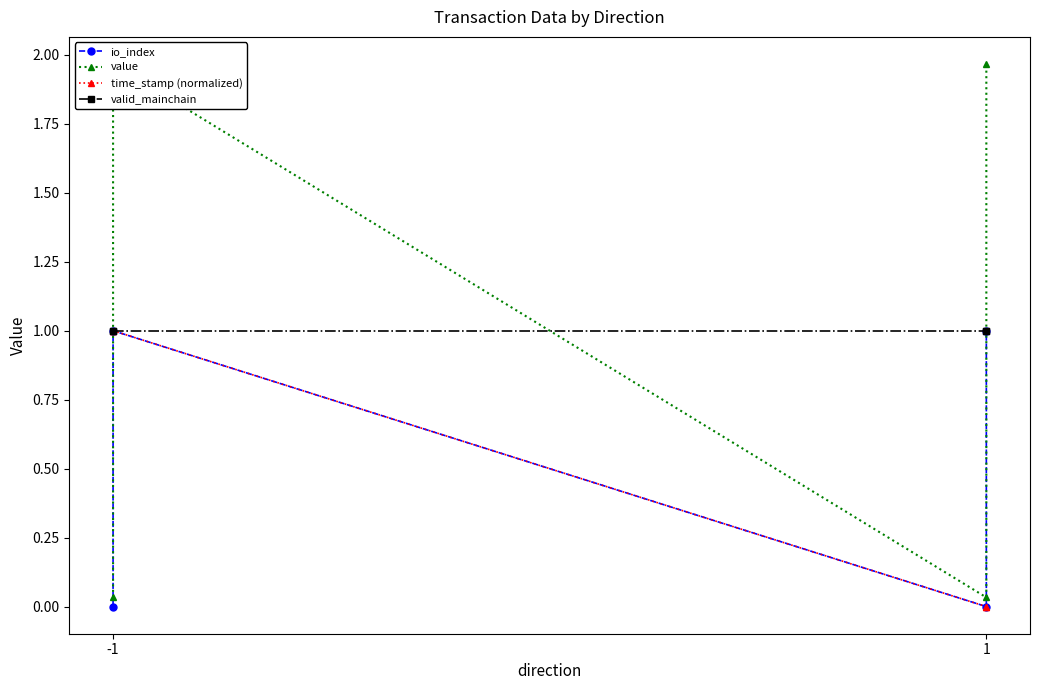

What is the sum of all valid_mainchain values?

4.0